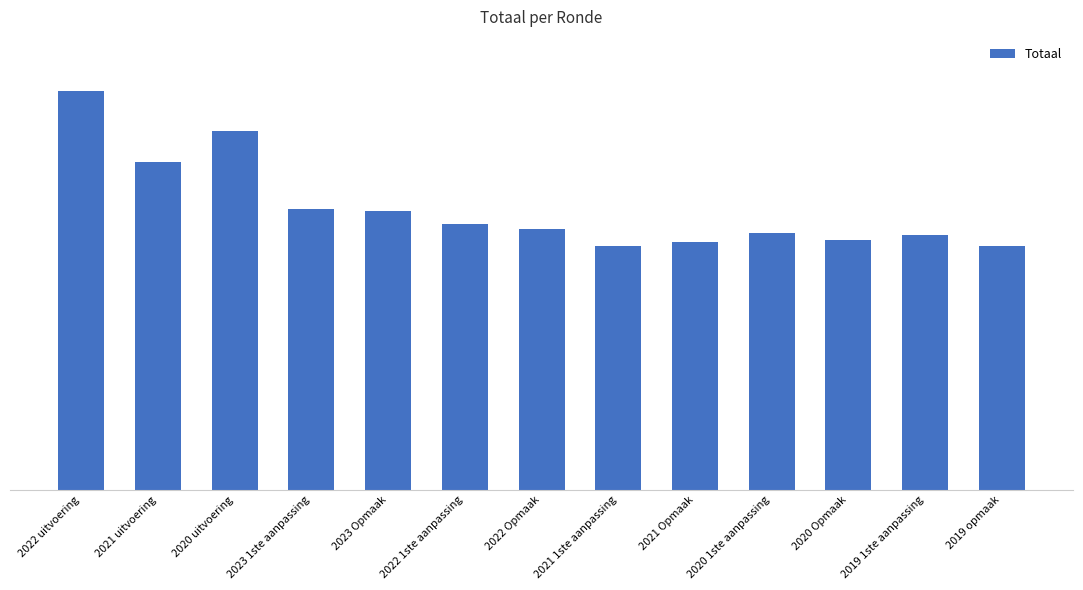

What is the maximum value shown in the chart?

44012